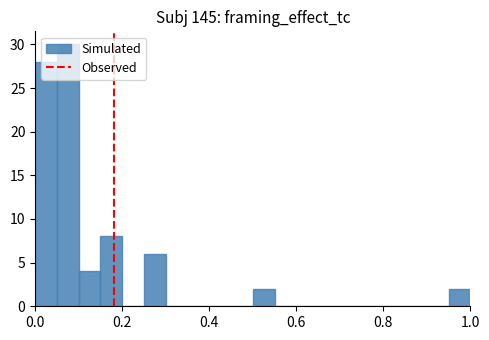

Read against the x-axis, roughly where is the centre of the tallest bar?

0.08